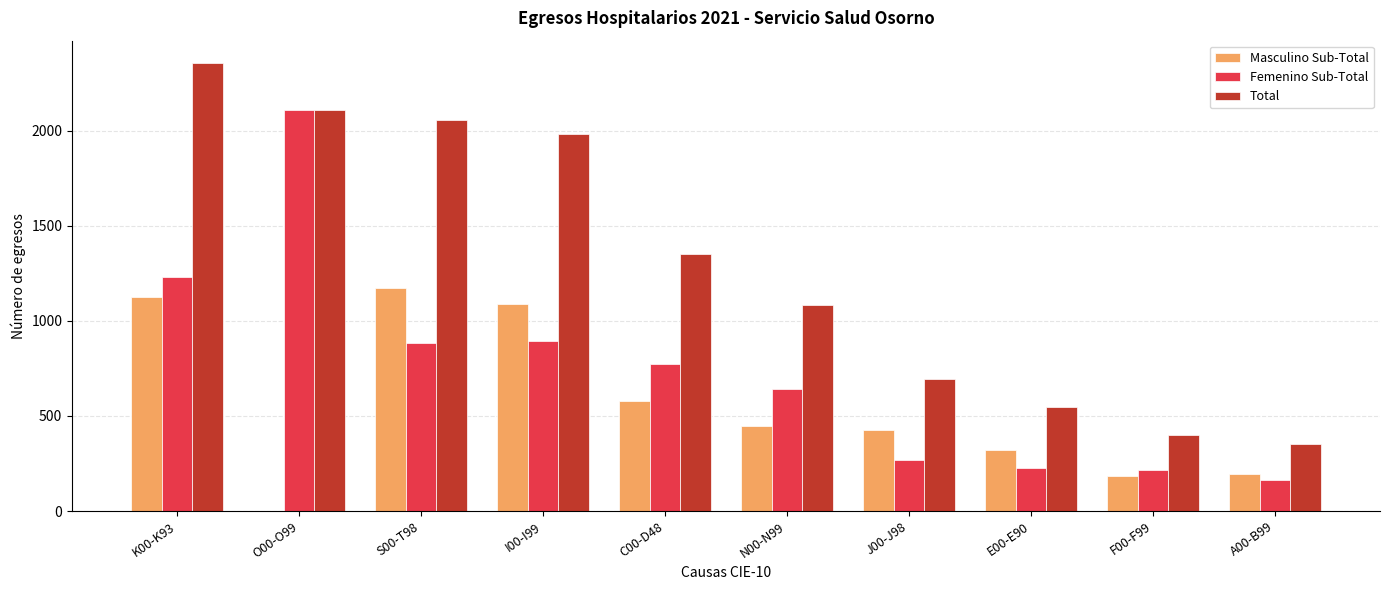

What is the sum of all Femenino Sub-Total values?

7408